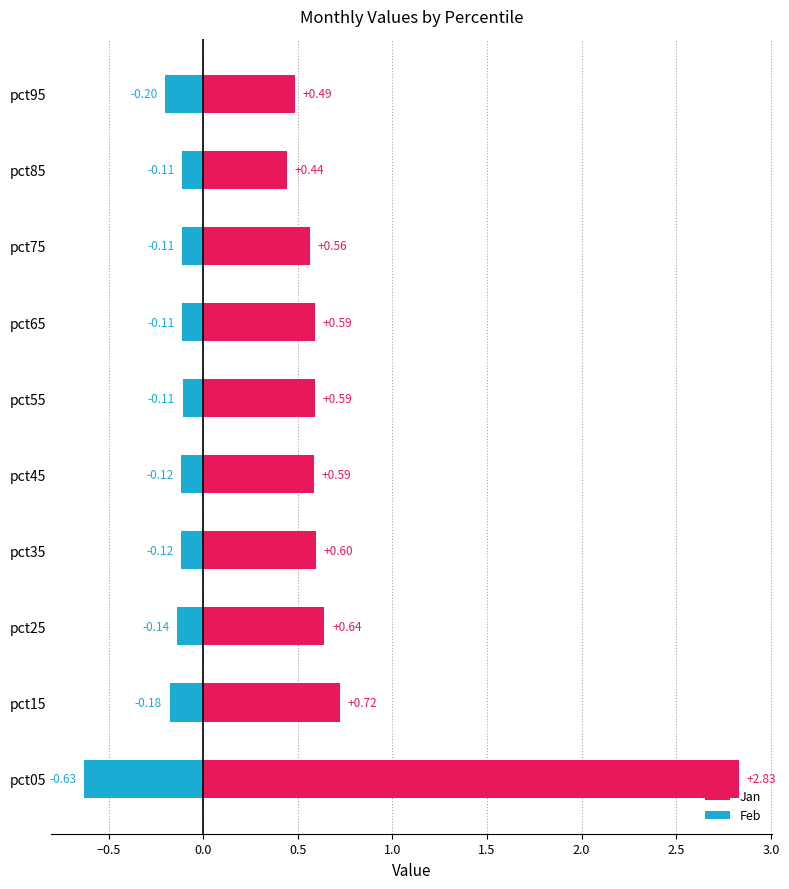

What is the smallest value displayed?

-0.6